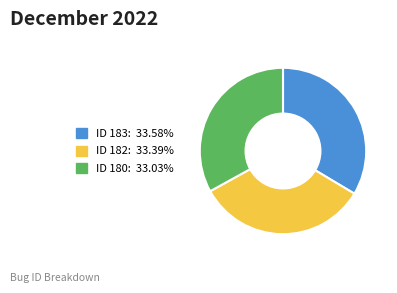

Is there any slice that represents more than half of the pie?

No